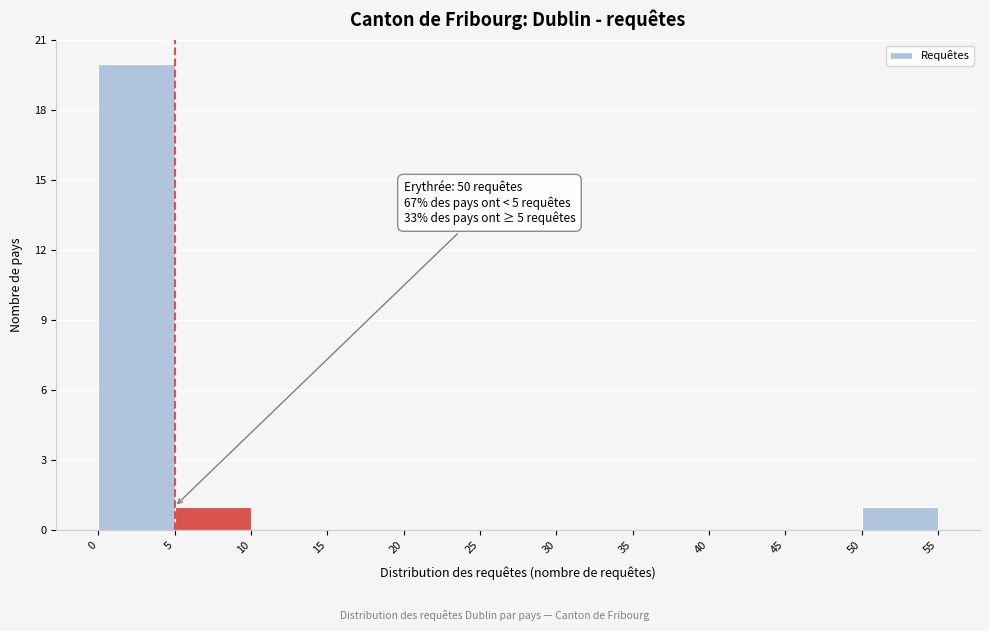

Over which range of the x-axis is the bar tallest?

0 to 5